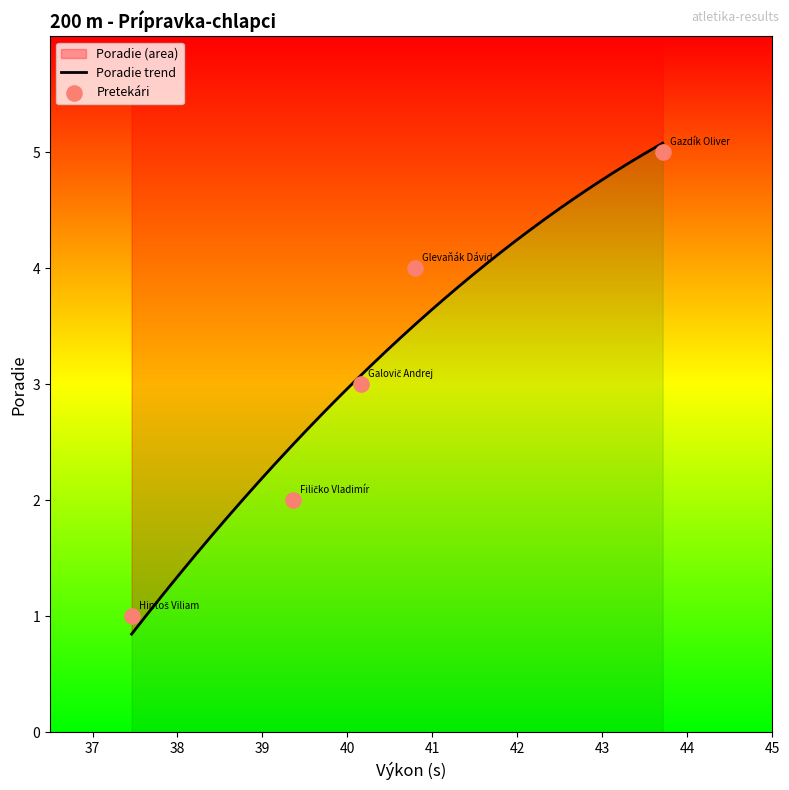

Approximately how many times larger is the value at Galovič Andrej compared to Hintoš Viliam?

3.0